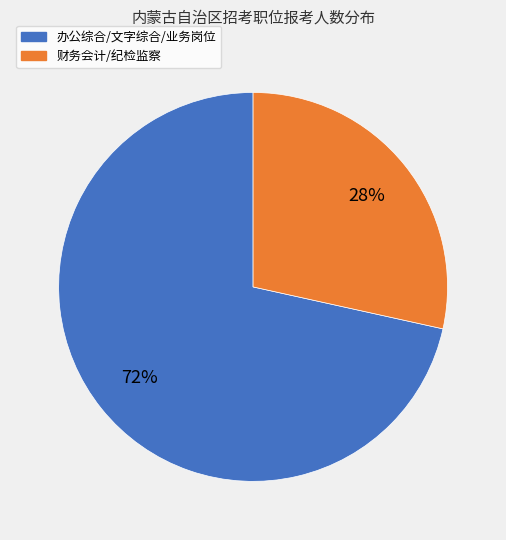

Is there any slice that represents more than half of the pie?

Yes